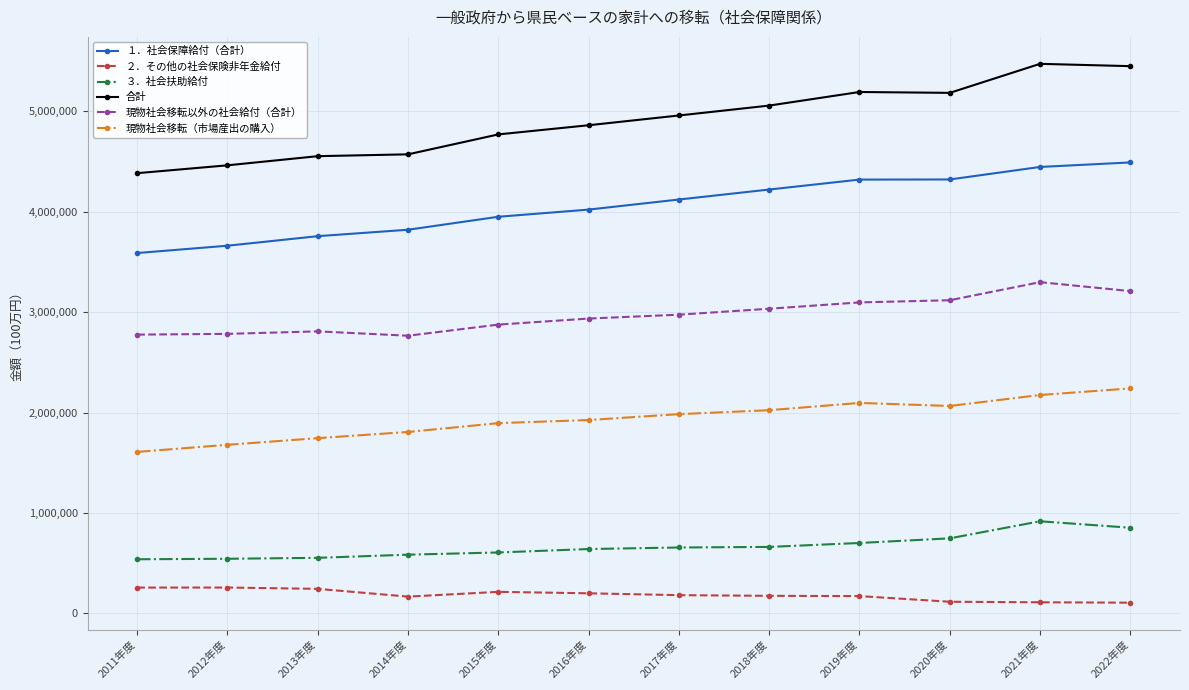

What is the label of the 11th point from the right?

2012年度